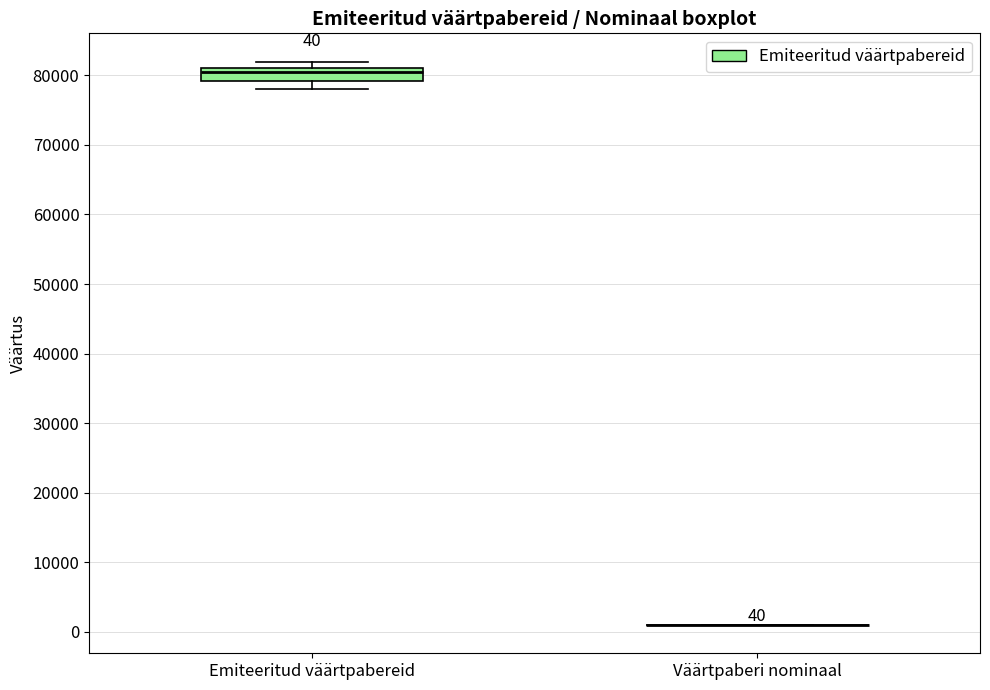

Which box is the tallest, from its lower edge to its upper edge?

Emiteeritud väärtpabereid